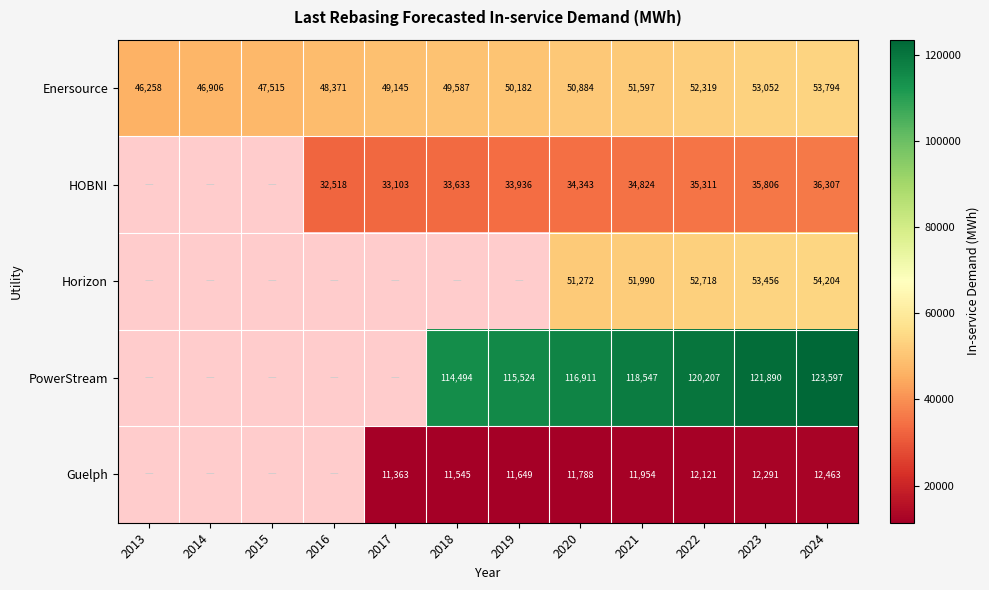

The HOBNI series shows 55262 at 2024. True or false?

False